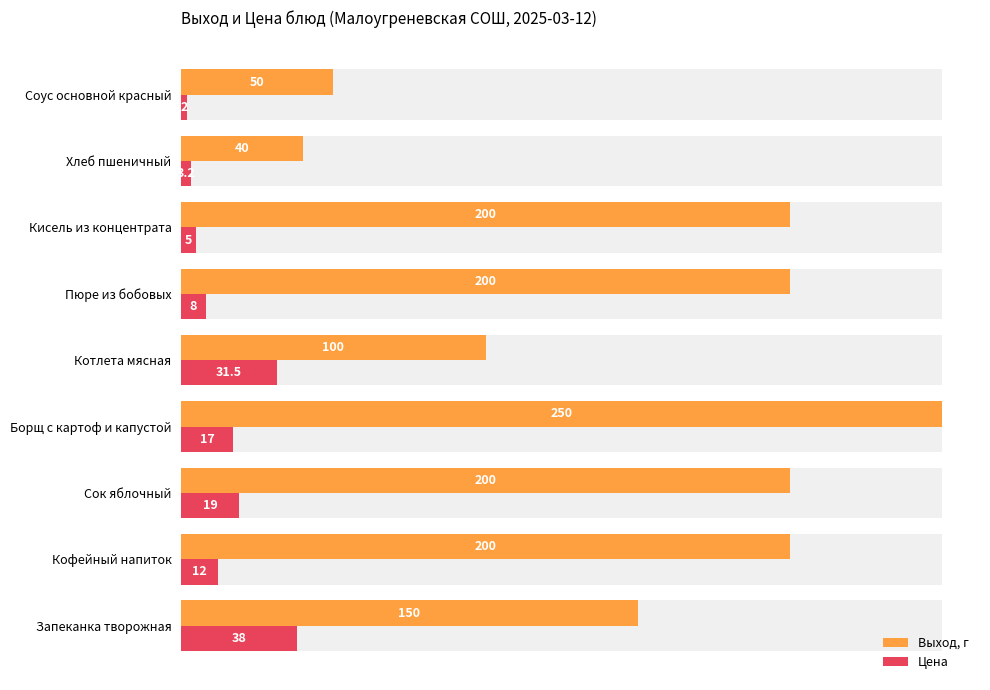

Which series has the widest spread of values?

Выход, г